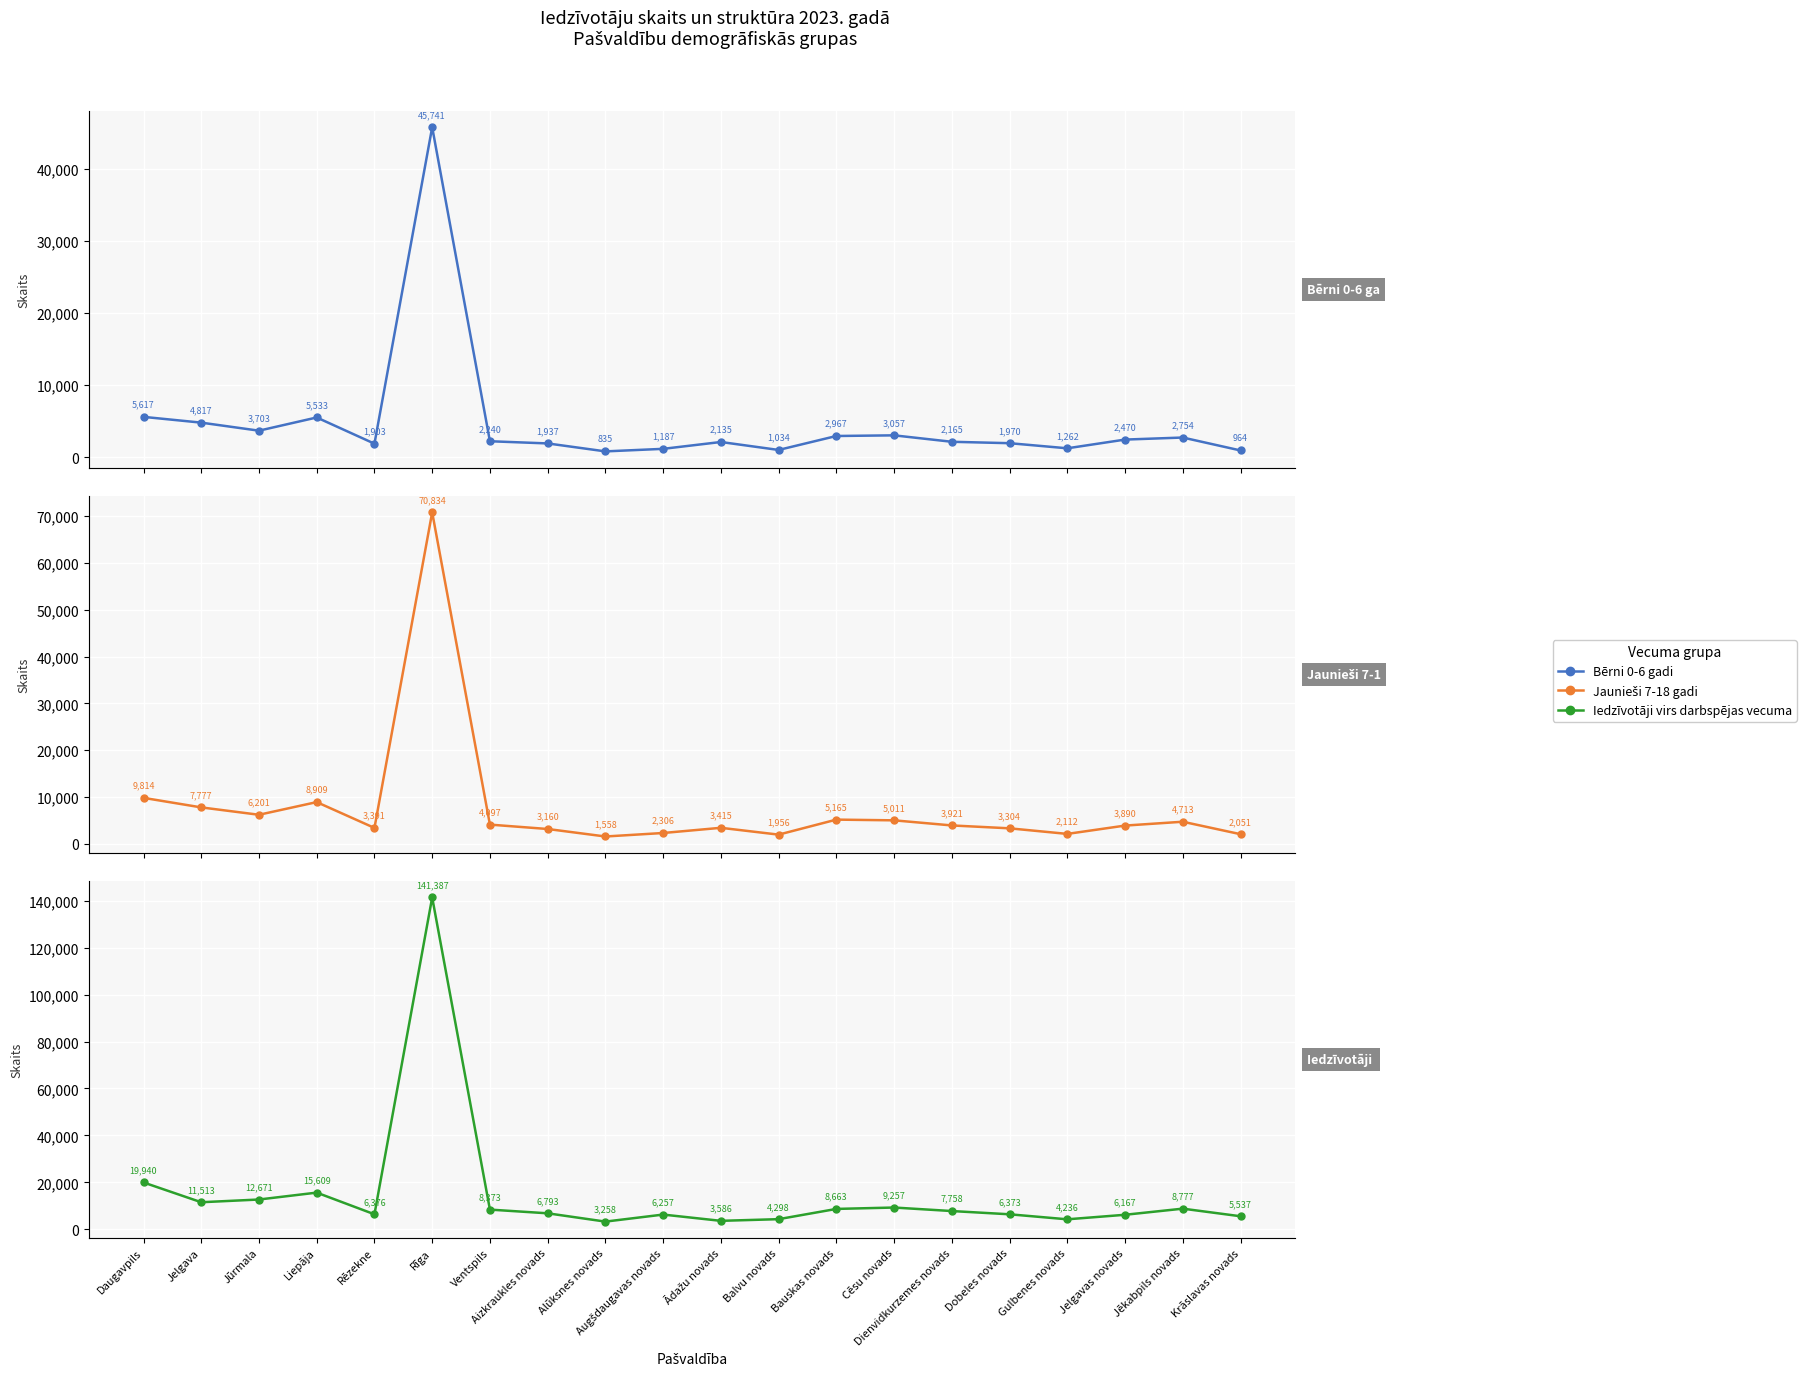

Reading left to right, list all the values displayed in this chart.

Bērni 0-6 gadi: 5617	4817	3703	5533	1903	45741	2240	1937	835	1187	2135	1034	2967	3057	2165	1970	1262	2470	2754	964
Jaunieši 7-18 gadi: 9814	7777	6201	8909	3391	70834	4097	3160	1558	2306	3415	1956	5165	5011	3921	3304	2112	3890	4713	2051
Iedzīvotāji virs darbspējas vecuma: 19940	11513	12671	15609	6376	141387	8373	6793	3258	6257	3586	4298	8663	9257	7758	6373	4236	6167	8777	5537